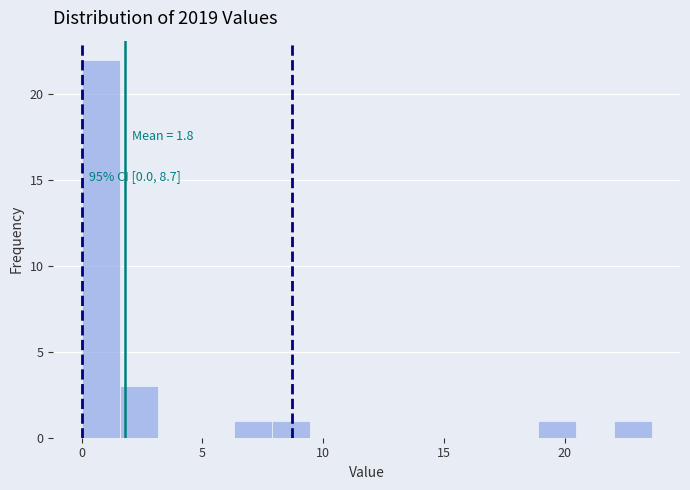

Read against the x-axis, roughly where is the centre of the tallest bar?

1.0